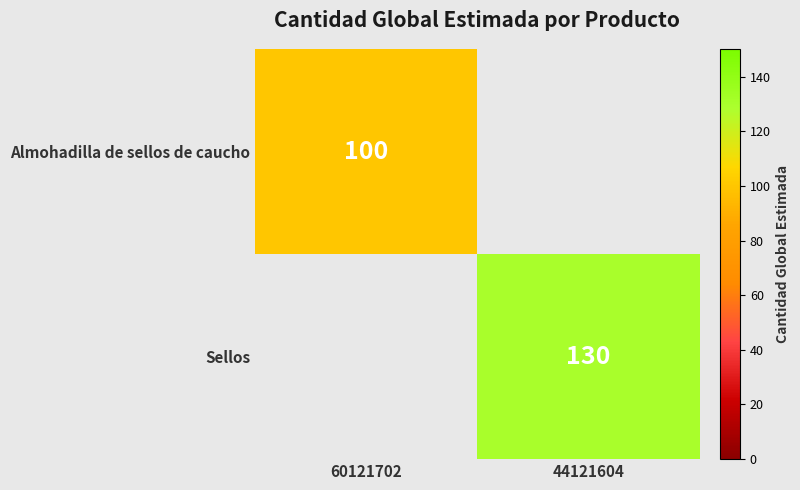

Count the number of categories in the chart.

2